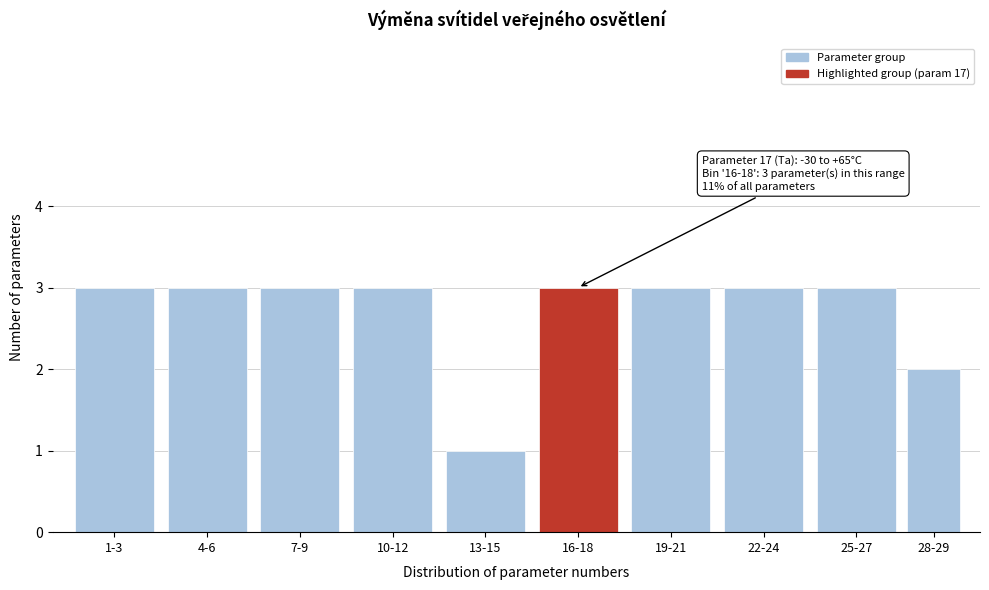

Reading left to right, extract all data points from this chart.

1-3=3	4-6=3	7-9=3	10-12=3	13-15=1	16-18=3	19-21=3	22-24=3	25-27=3	28-29=2